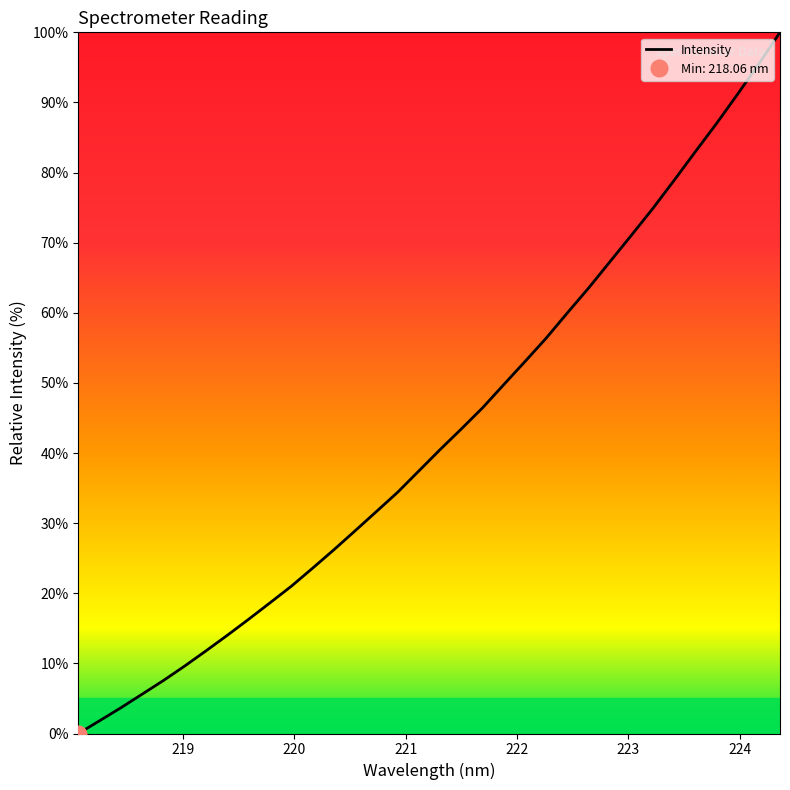

What is the value of the 11th point from the left?

21.0